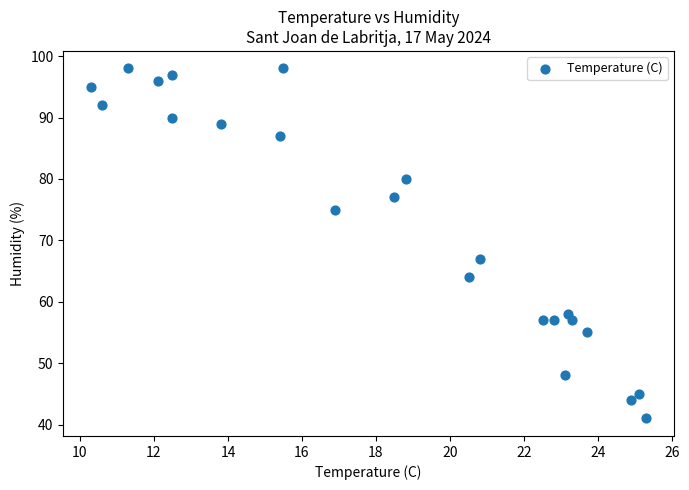

What Y value in the scatter plot is closest to 69?

67